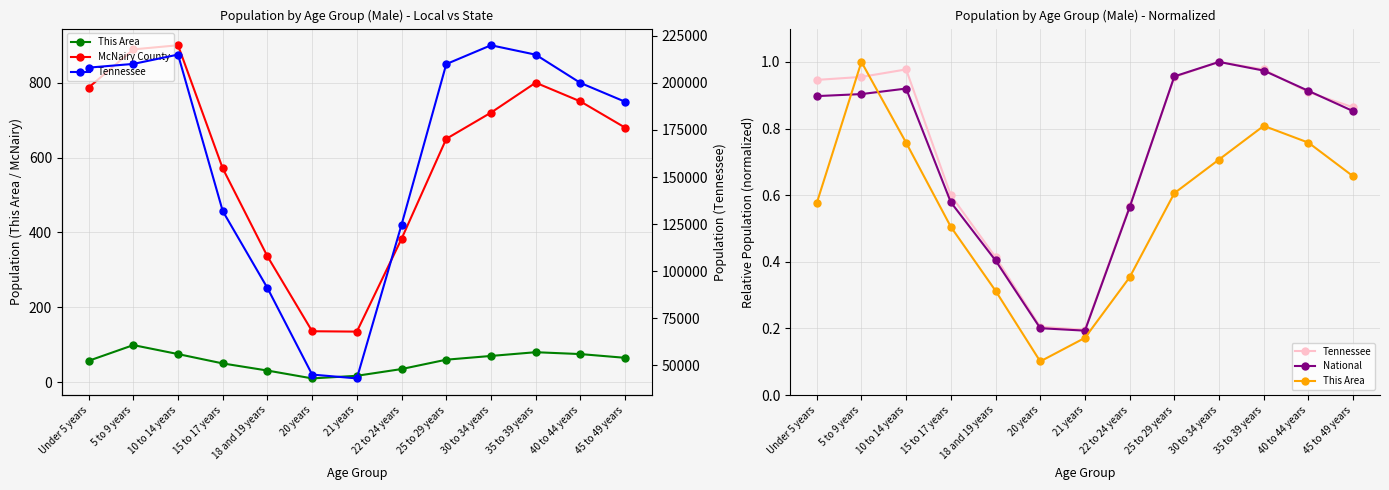

Which series has the largest total across all categories?

Tennessee